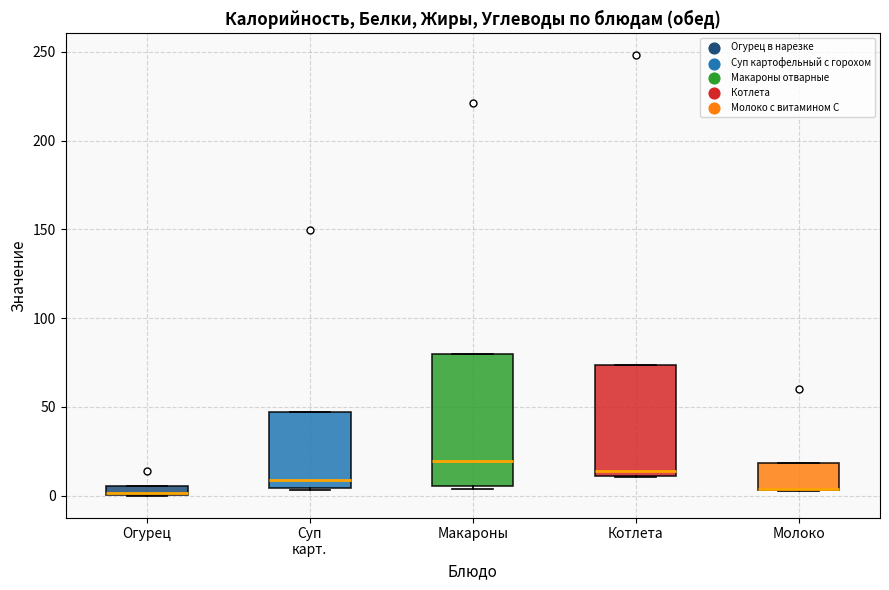

Comparing the boxes themselves (not the whiskers), which one is the tallest?

Макароны